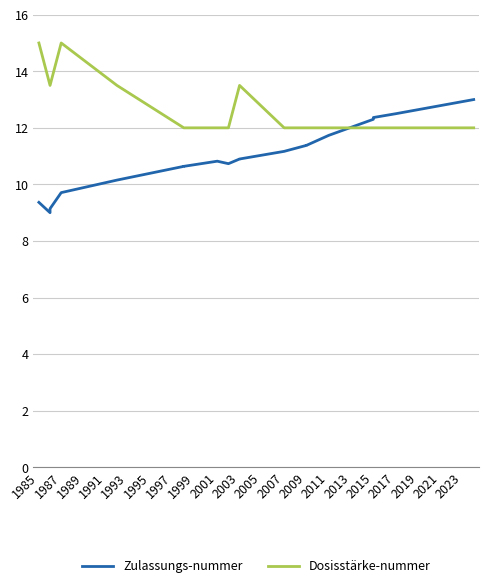

Rank the series at 2001 from lowest to highest value.

Zulassungs-nummer, Dosisstärke-nummer